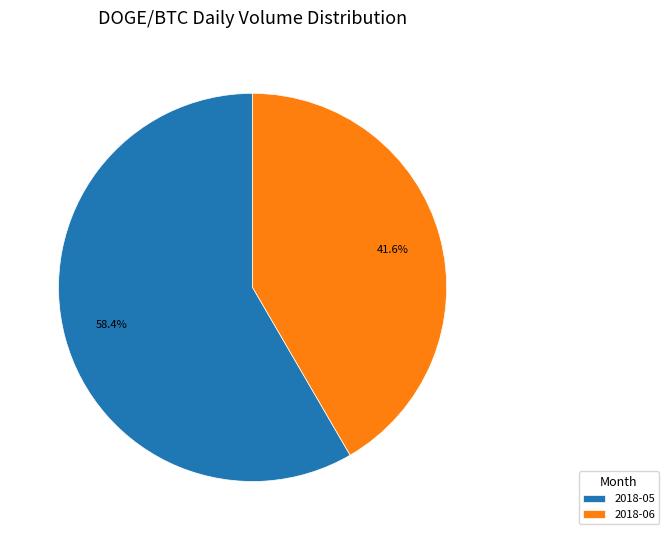

Which category accounts for the majority?

2018-05